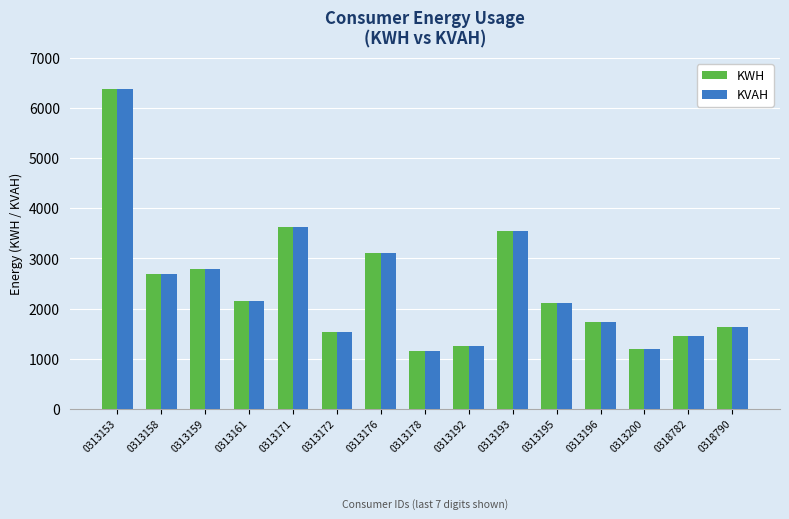

The KVAH series shows 3109.0 at 0313176. True or false?

True